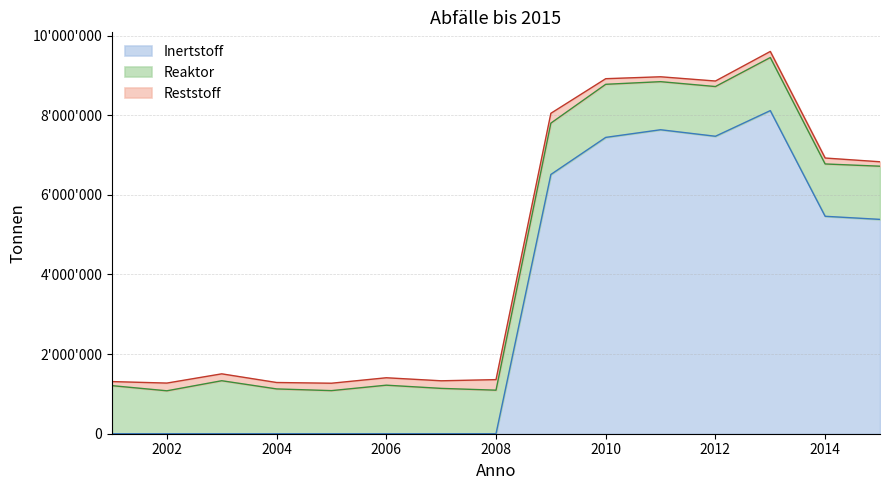

The value of Reststoff at 2001 is 102607. True or false?

True